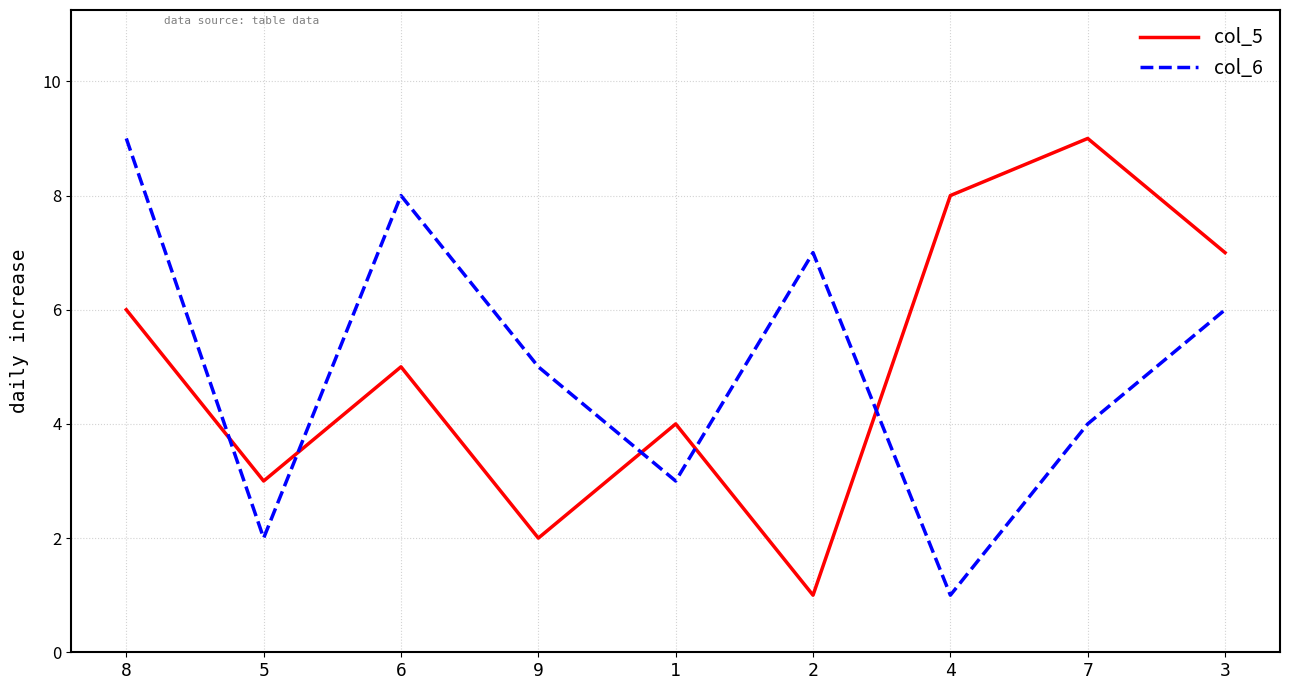

Which series ends up on top after the final intersection of col_5 and col_6?

col_5